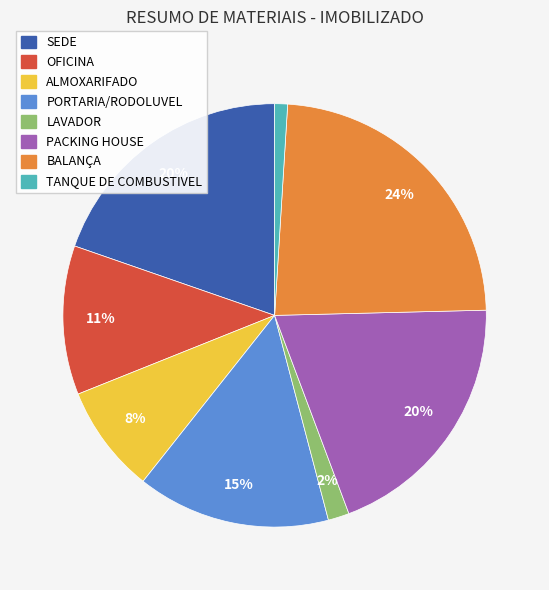

What percentage is the BALANÇA slice, to the nearest percent?

24%